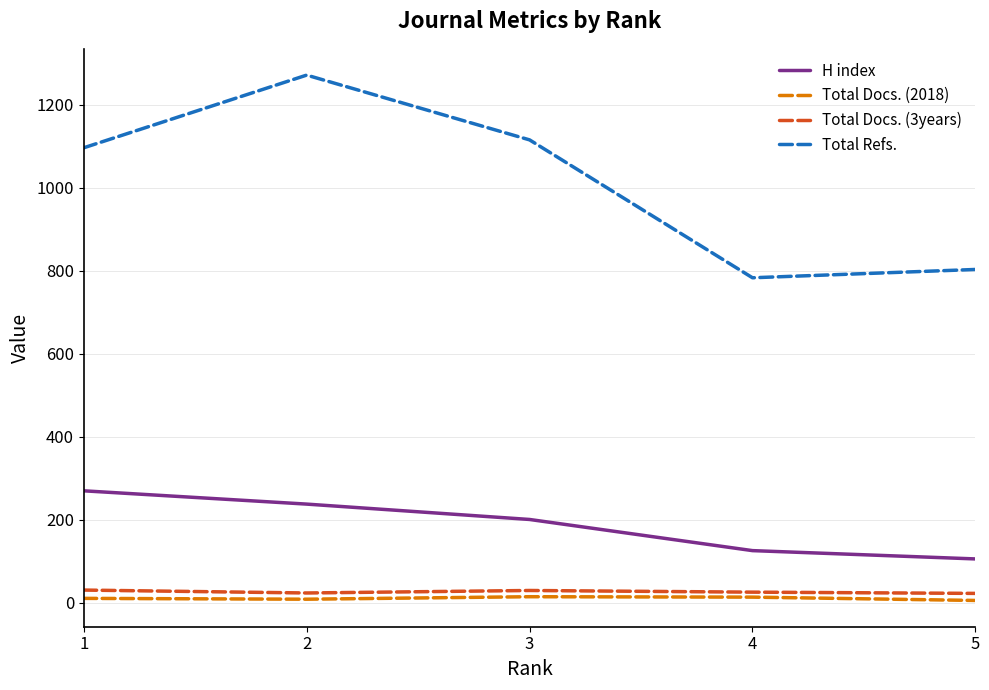

True or false: Total Refs. and H index cross at least once.

False